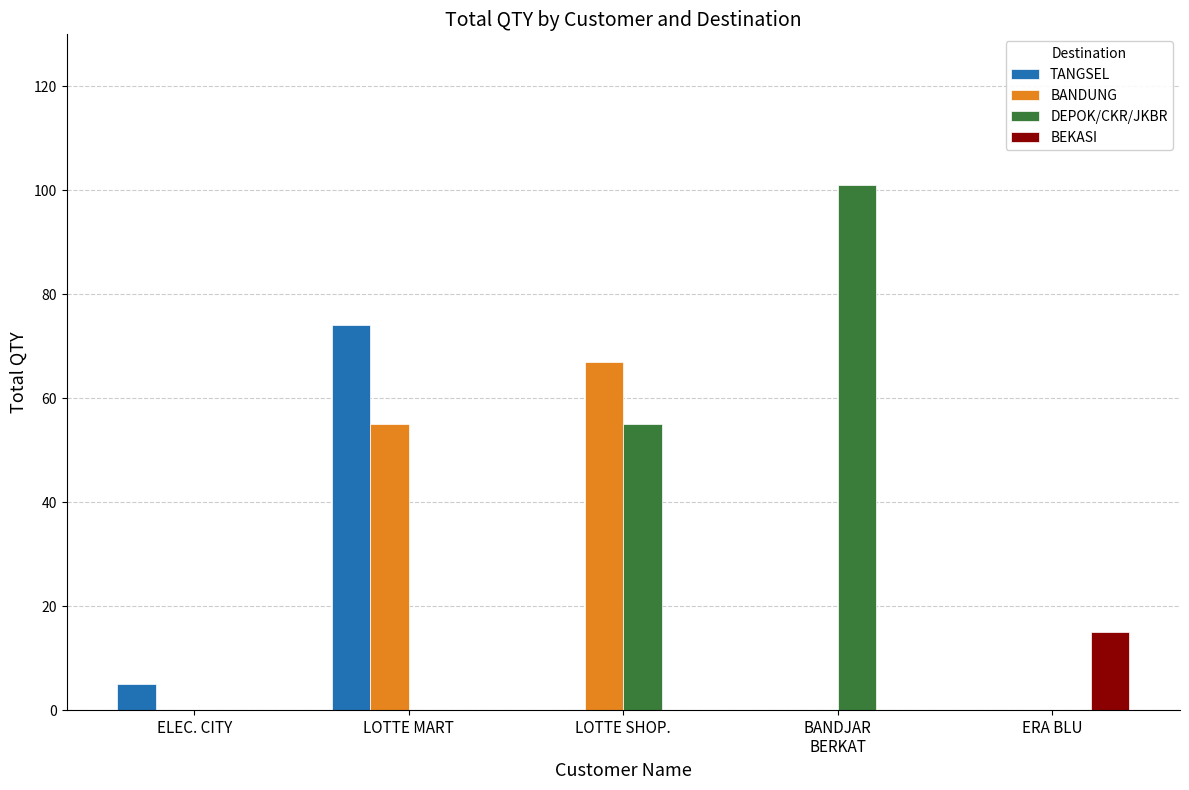

Reading left to right, extract all data points from this chart.

TANGSEL: 5	74	0	0	0
BANDUNG: 0	55	67	0	0
DEPOK/CKR/JKBR: 0	0	55	101	0
BEKASI: 0	0	0	0	15